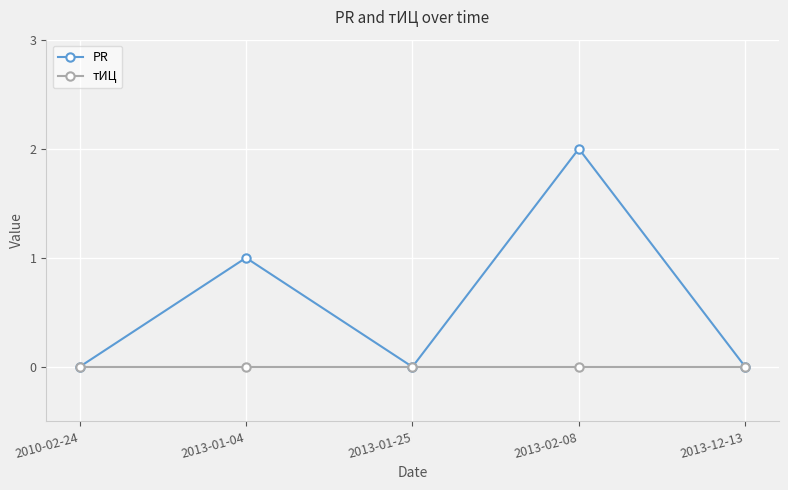

At which category does the chart reach its peak across all series?

2013-02-08